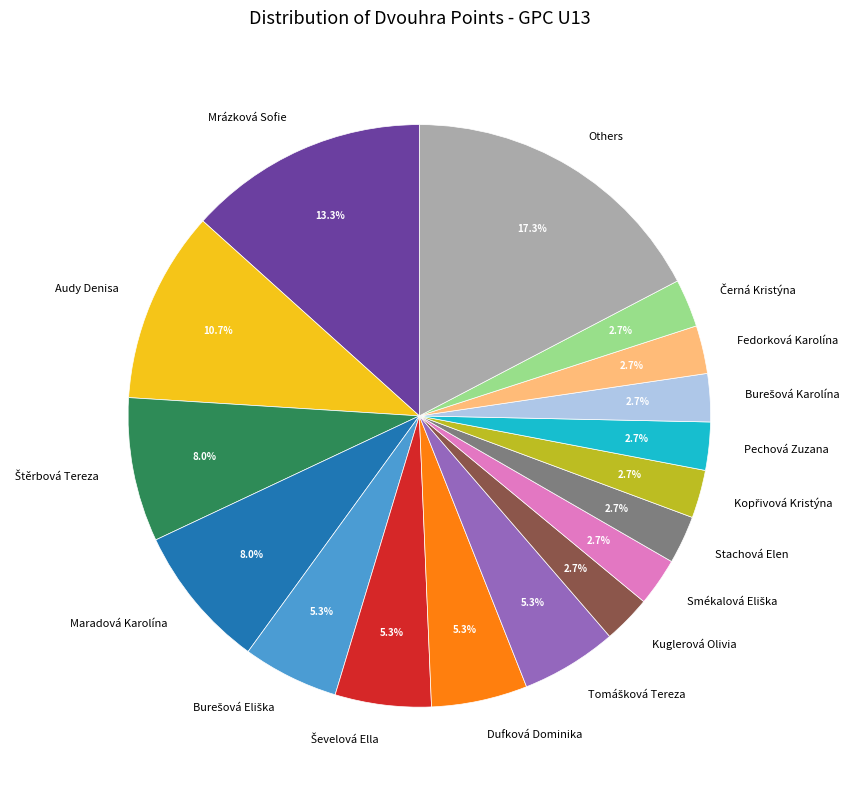

How much of the chart is everything except Others?

82.7%